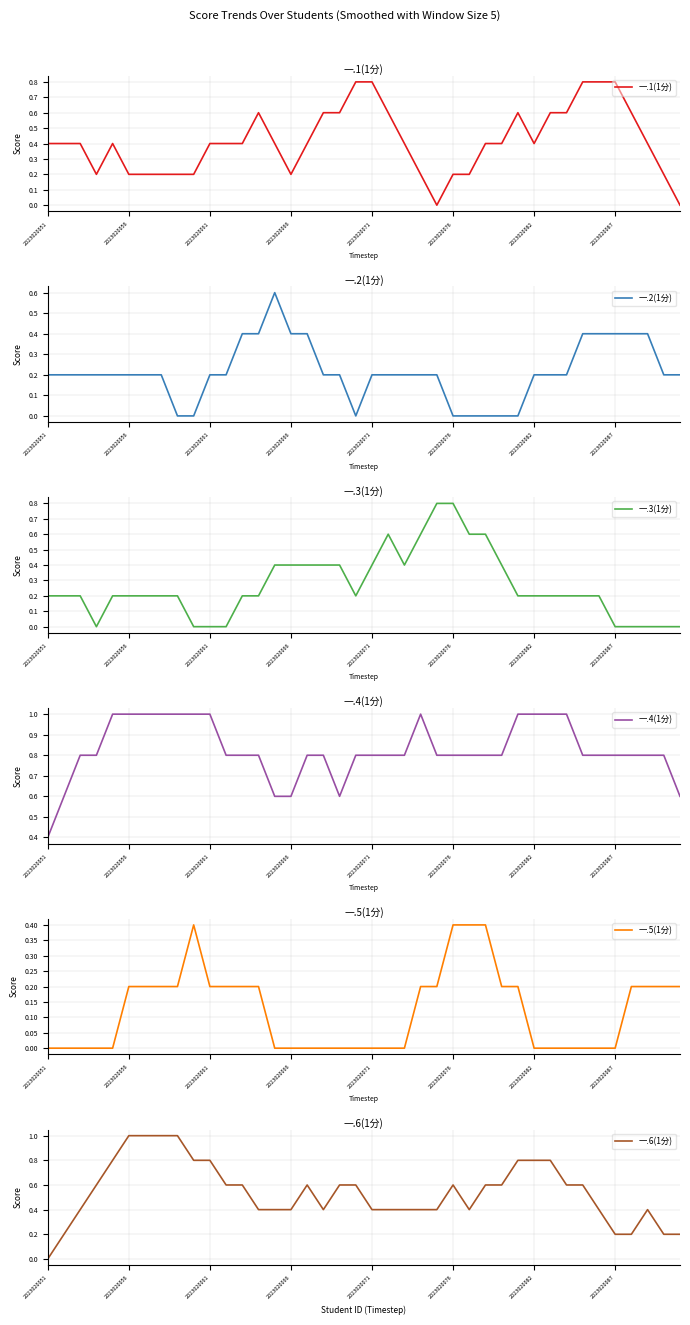

Reading left to right, what are all the values shown in this chart?

一.1(1分): 0.4	0.4	0.4	0.2	0.4	0.2	0.2	0.2	0.2	0.2	0.4	0.4	0.4	0.6	0.4	0.2	0.4	0.6	0.6	0.8	0.8	0.6	0.4	0.2	0.0	0.2	0.2	0.4	0.4	0.6	0.4	0.6	0.6	0.8	0.8	0.8	0.6	0.4	0.2	0.0
一.2(1分): 0.2	0.2	0.2	0.2	0.2	0.2	0.2	0.2	0.0	0.0	0.2	0.2	0.4	0.4	0.6	0.4	0.4	0.2	0.2	0.0	0.2	0.2	0.2	0.2	0.2	0.0	0.0	0.0	0.0	0.0	0.2	0.2	0.2	0.4	0.4	0.4	0.4	0.4	0.2	0.2
一.3(1分): 0.2	0.2	0.2	0.0	0.2	0.2	0.2	0.2	0.2	0.0	0.0	0.0	0.2	0.2	0.4	0.4	0.4	0.4	0.4	0.2	0.4	0.6	0.4	0.6	0.8	0.8	0.6	0.6	0.4	0.2	0.2	0.2	0.2	0.2	0.2	0.0	0.0	0.0	0.0	0.0
一.4(1分): 0.4	0.6	0.8	0.8	1.0	1.0	1.0	1.0	1.0	1.0	1.0	0.8	0.8	0.8	0.6	0.6	0.8	0.8	0.6	0.8	0.8	0.8	0.8	1.0	0.8	0.8	0.8	0.8	0.8	1.0	1.0	1.0	1.0	0.8	0.8	0.8	0.8	0.8	0.8	0.6
一.5(1分): 0.0	0.0	0.0	0.0	0.0	0.2	0.2	0.2	0.2	0.4	0.2	0.2	0.2	0.2	0.0	0.0	0.0	0.0	0.0	0.0	0.0	0.0	0.0	0.2	0.2	0.4	0.4	0.4	0.2	0.2	0.0	0.0	0.0	0.0	0.0	0.0	0.2	0.2	0.2	0.2
一.6(1分): 0.0	0.2	0.4	0.6	0.8	1.0	1.0	1.0	1.0	0.8	0.8	0.6	0.6	0.4	0.4	0.4	0.6	0.4	0.6	0.6	0.4	0.4	0.4	0.4	0.4	0.6	0.4	0.6	0.6	0.8	0.8	0.8	0.6	0.6	0.4	0.2	0.2	0.4	0.2	0.2